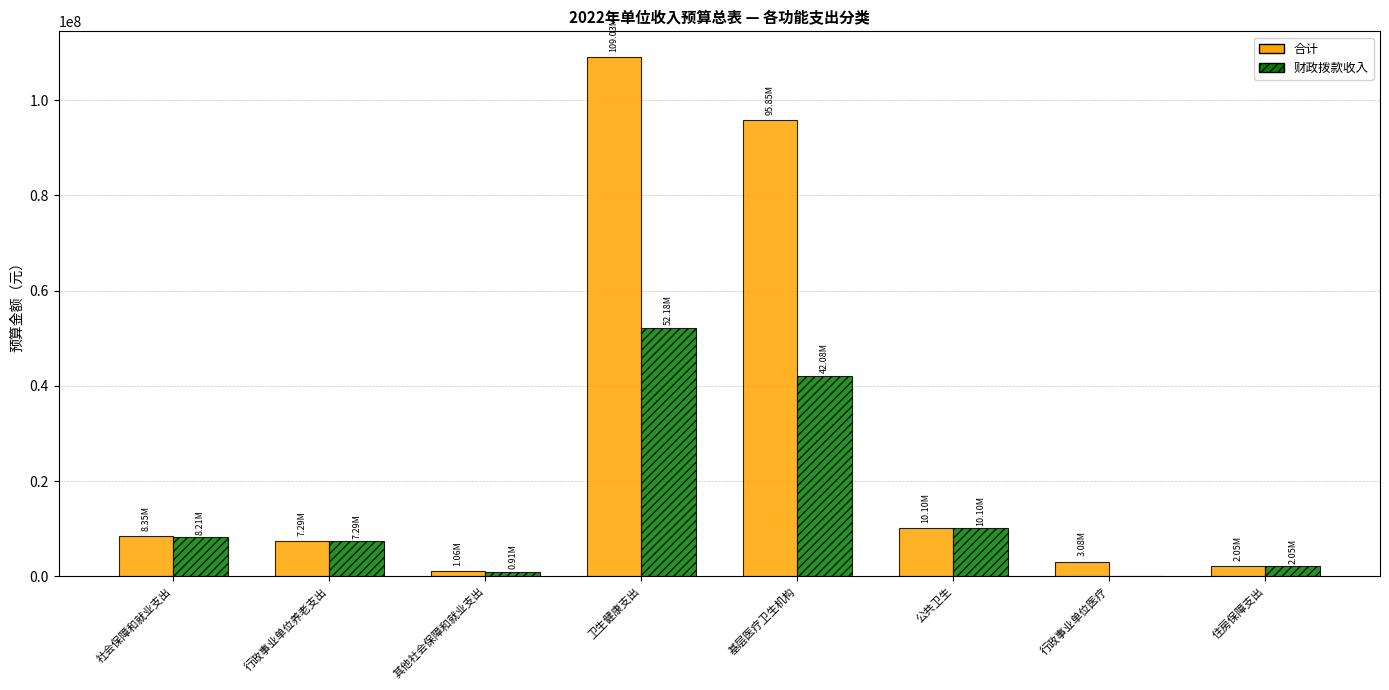

Where does the 合计 series first go above 8354775?

社会保障和就业支出